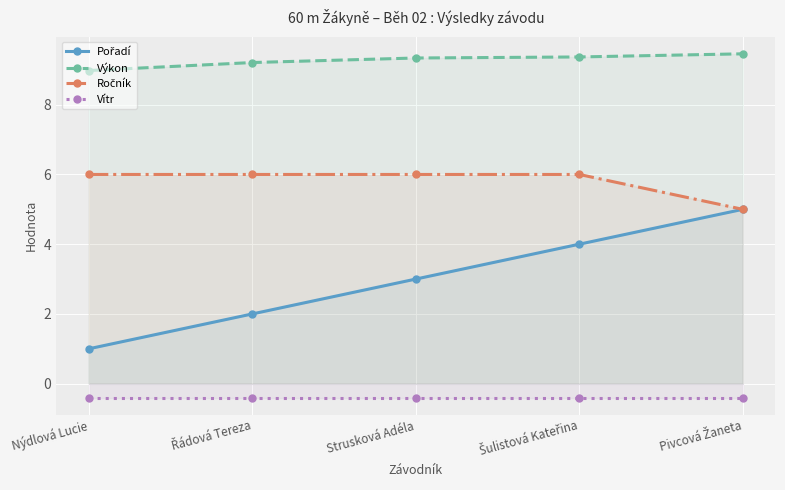

What is the label of the 4th point from the right?

Řádová Tereza